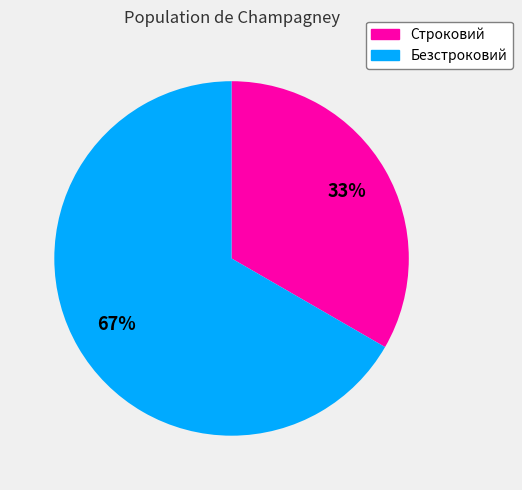

To the nearest percent, what is the average slice percentage?

50%